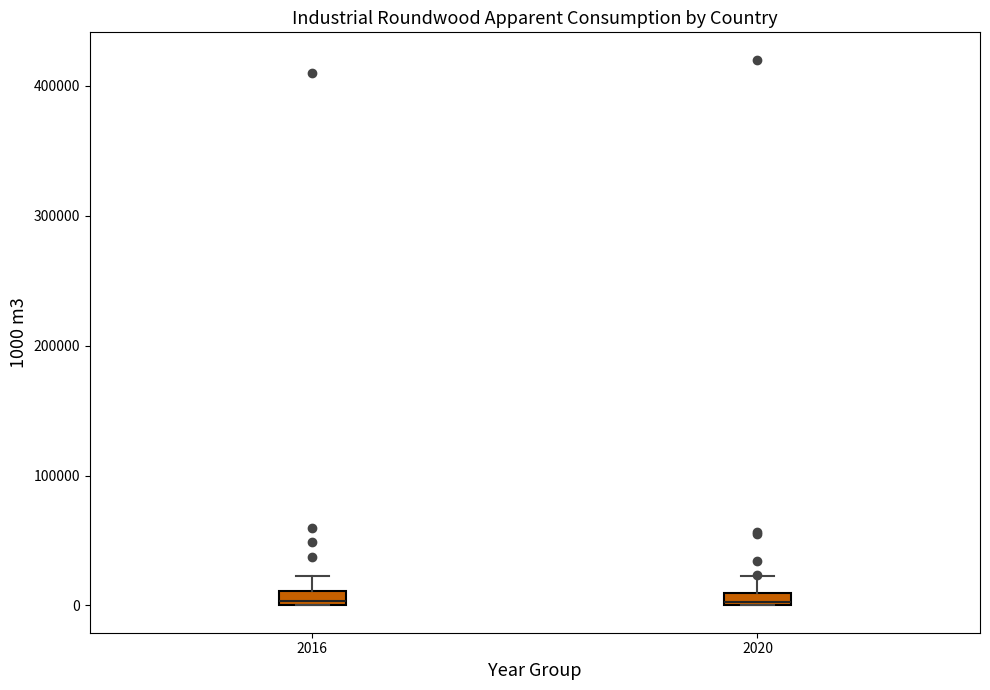

Where is the upper edge of the box at x = 2016 on the y-axis? The values are not printed on the chart, so give them approximately, as read against the axis.

10000